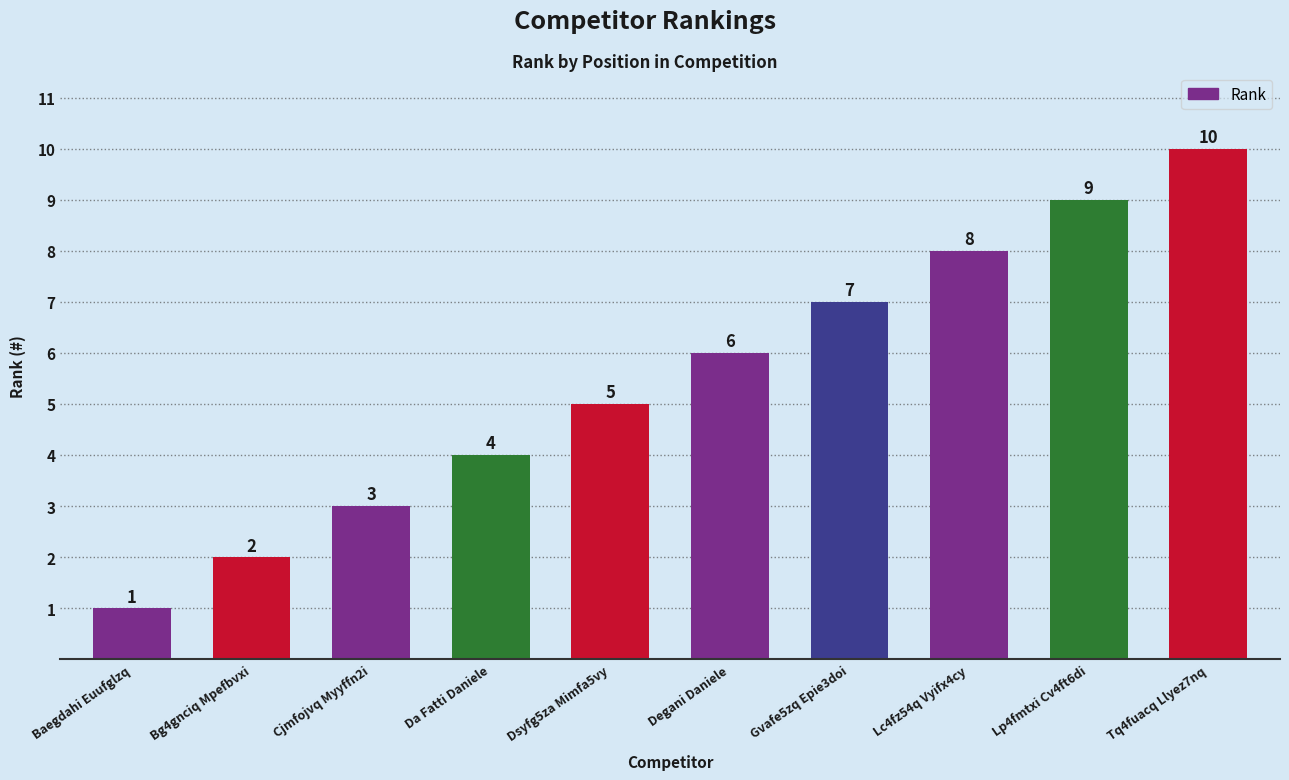

Which has a higher value, Bg4gnciq Mpefbvxi or Tq4fuacq Llyez7nq?

Tq4fuacq Llyez7nq